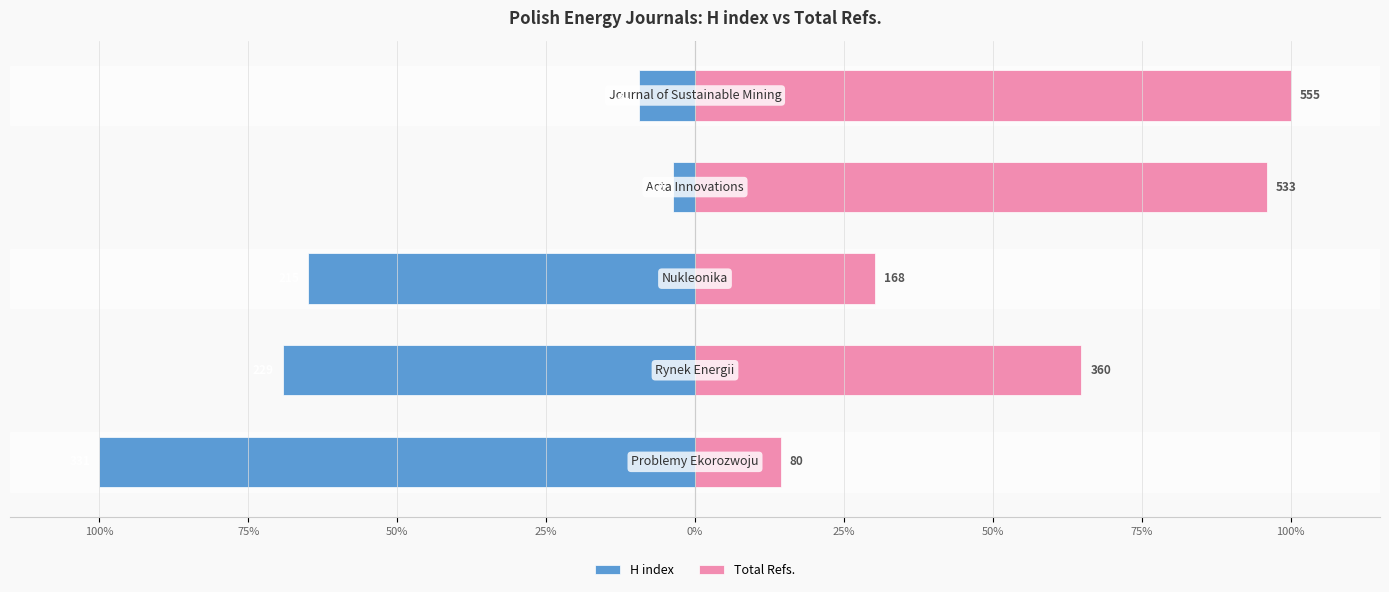

Reading left to right, extract all data points from this chart.

H index: 100%=-100.0	75%=-69.2	50%=-65.0	25%=-3.6	0%=-9.4
Total Refs.: 100%=14.4	75%=64.9	50%=30.3	25%=96.0	0%=100.0